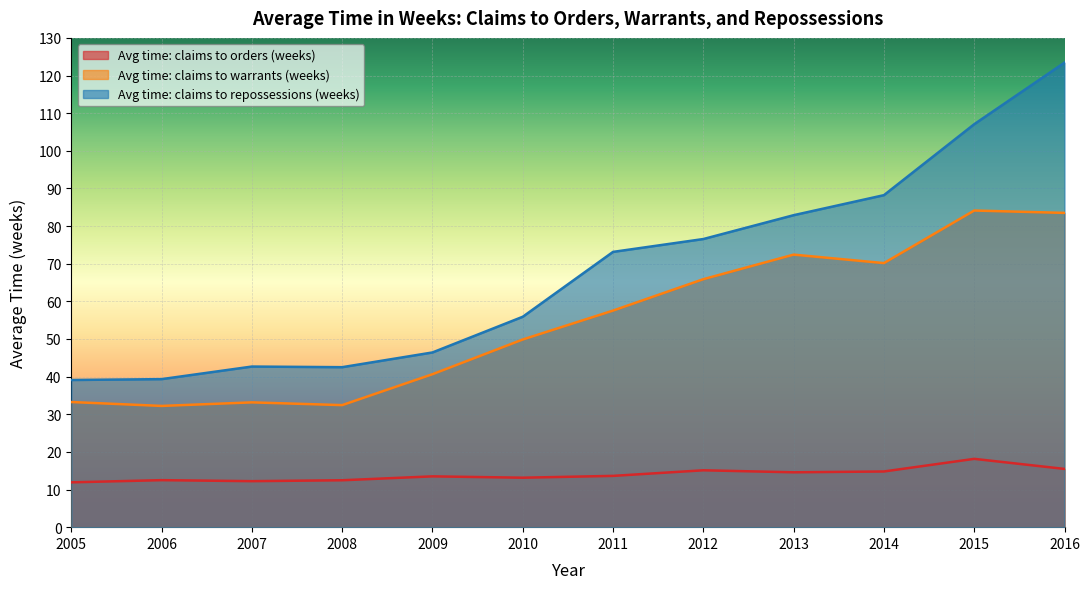

How many data points does each series have?

12